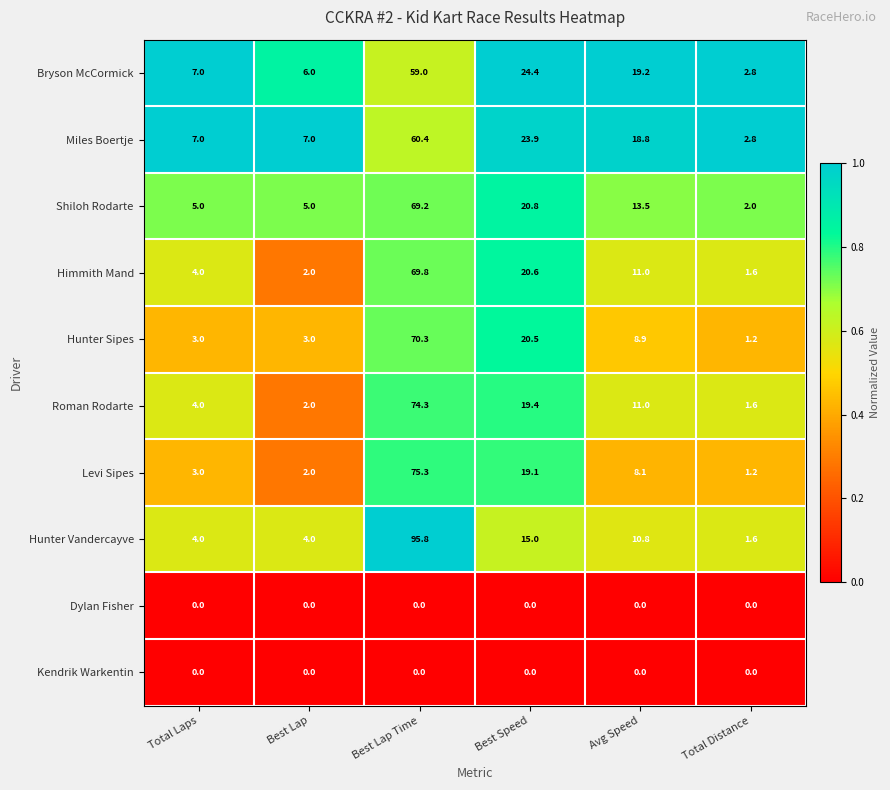

What is the greatest value displayed?

95.8